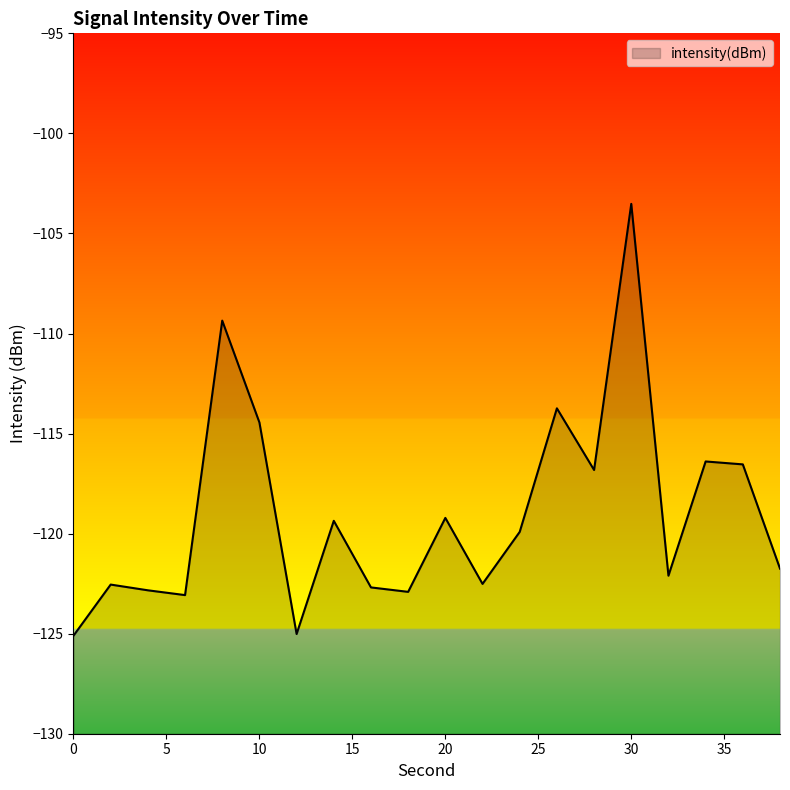

The value at 6 is -163.8. True or false?

False